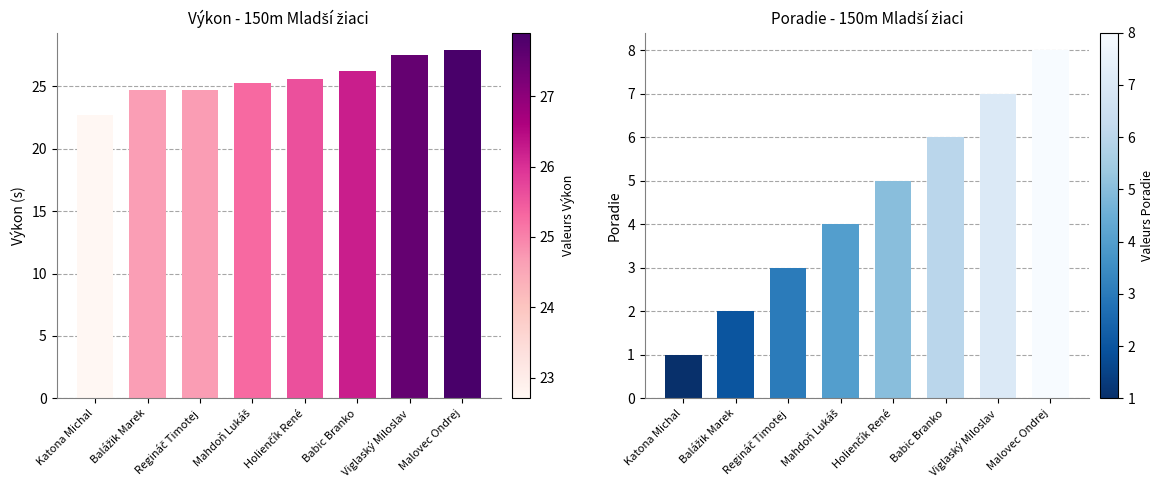

The Poradie series shows 3.7 at Babic Branko. True or false?

False